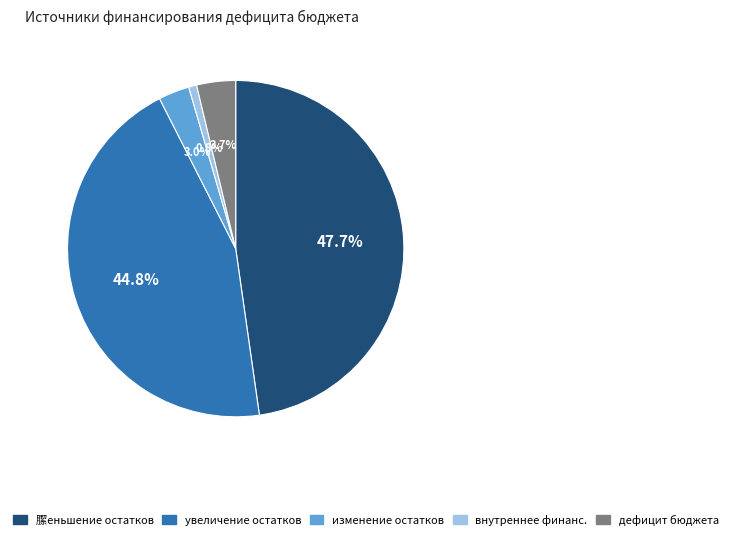

Is there any slice that represents more than half of the pie?

No